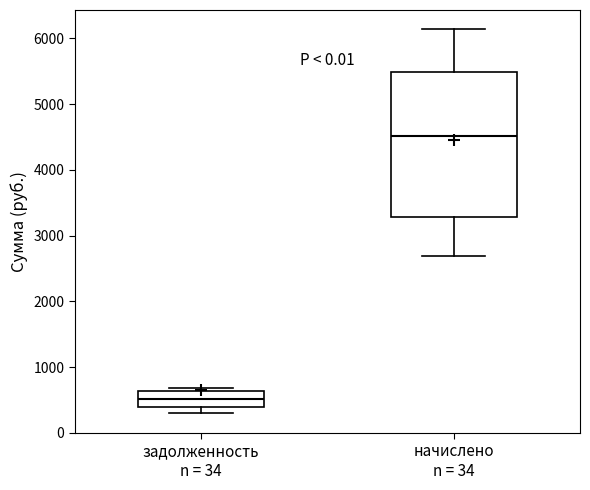

Reading left to right, read every box against the y-axis: the position of its median line, the range the box covers, and the ends of its whiskers. The values are not printed on the chart, so give them approximately, as read against the axis.

задолженность n = 34: median 500, box 400 to 600, whiskers 300 to 700
начислено n = 34: median 4500, box 3300 to 5500, whiskers 2700 to 6100